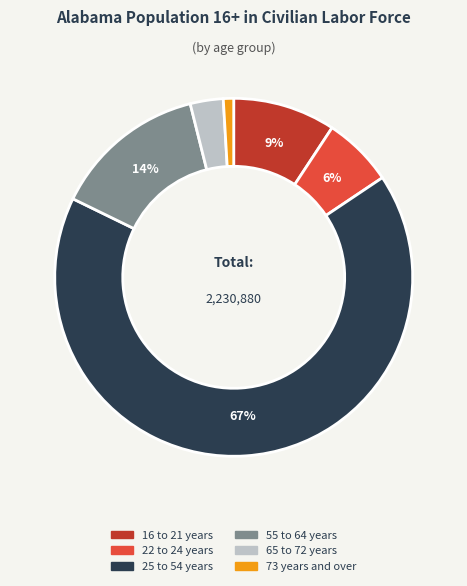

Is it true that 65 to 72 years is 3% of the pie?

True